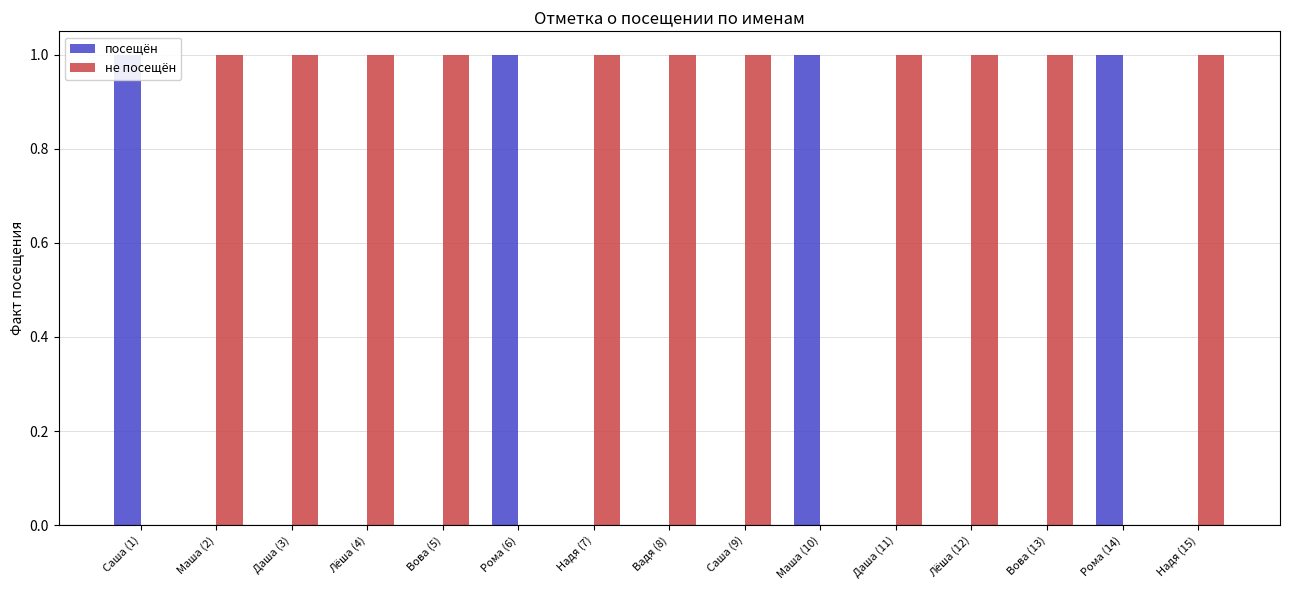

Reading left to right, what are all the values shown in this chart?

посещён: 1	0	0	0	0	1	0	0	0	1	0	0	0	1	0
не посещён: 0	1	1	1	1	0	1	1	1	0	1	1	1	0	1